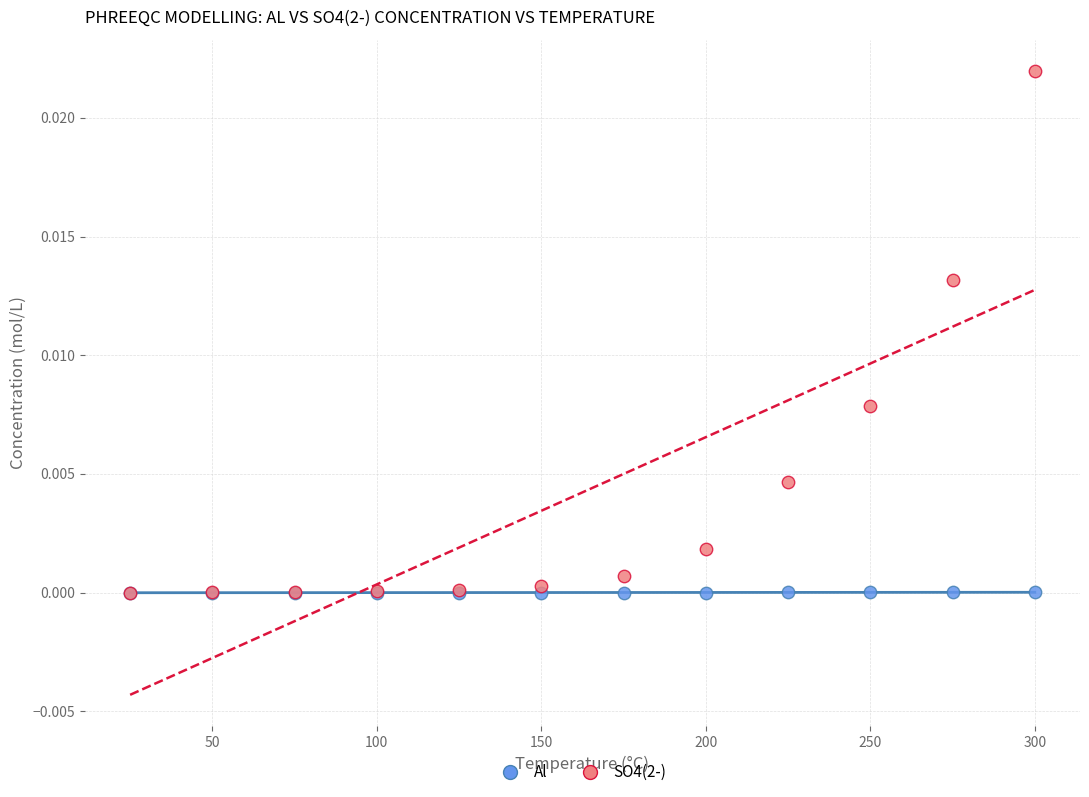

What are all the series names shown in the legend?

Al, SO4(2-)